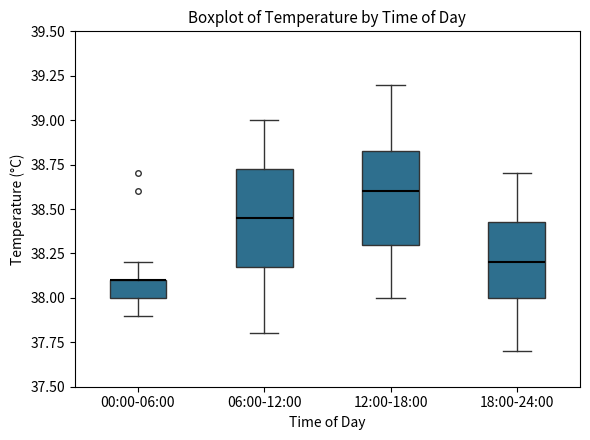

Reading left to right, transcribe this box plot: for each box, give where its median line is, the range the box spans, and where its two whiskers end, as read against the y-axis. The values are not printed on the chart, so give them approximately, as read against the axis.

00:00-06:00: median 38.10 (drawn on the box's upper edge), box 38.00 to 38.10, whiskers 37.90 to 38.20
06:00-12:00: median 38.45, box 38.20 to 38.75, whiskers 37.80 to 39.00
12:00-18:00: median 38.60, box 38.30 to 38.85, whiskers 38.00 to 39.20
18:00-24:00: median 38.20, box 38.00 to 38.45, whiskers 37.70 to 38.70